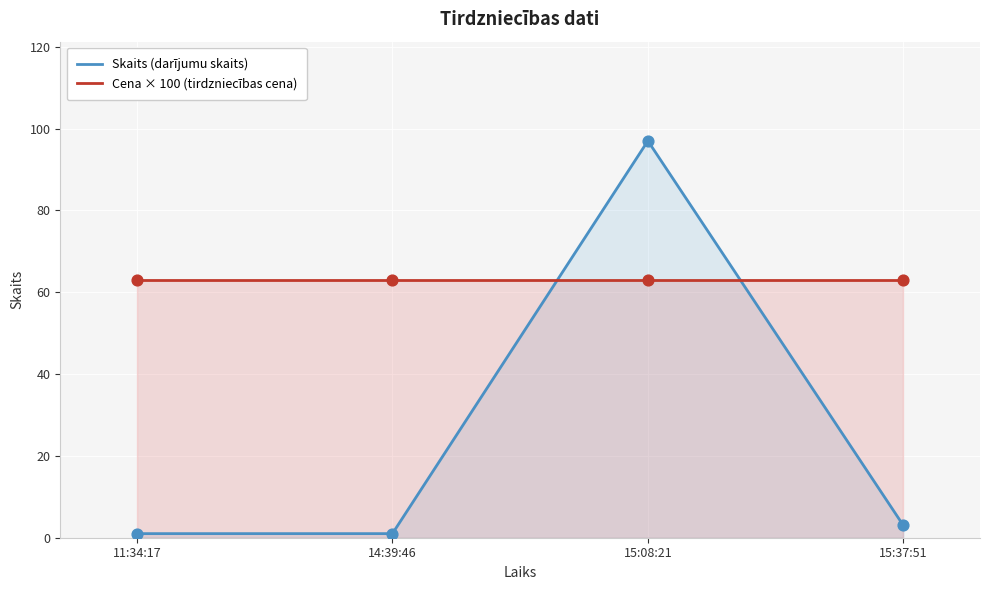

Which series contains the lowest Y value?

Skaits (darījumu skaits)